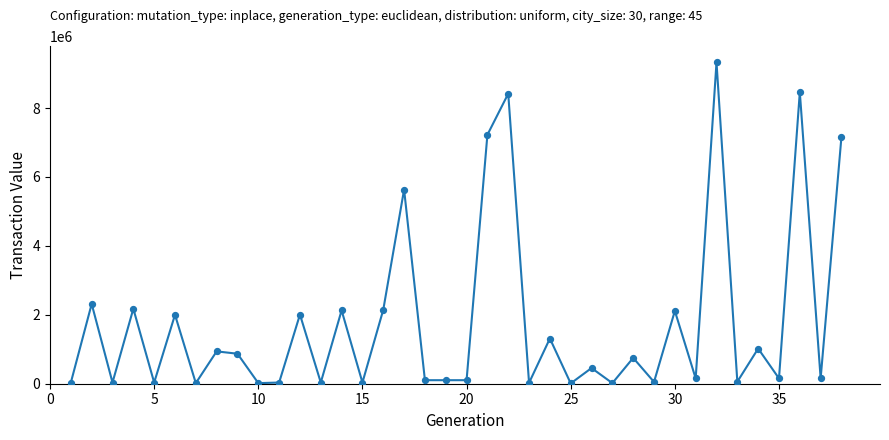

What is the difference between the maximum and minimum values?

9318778